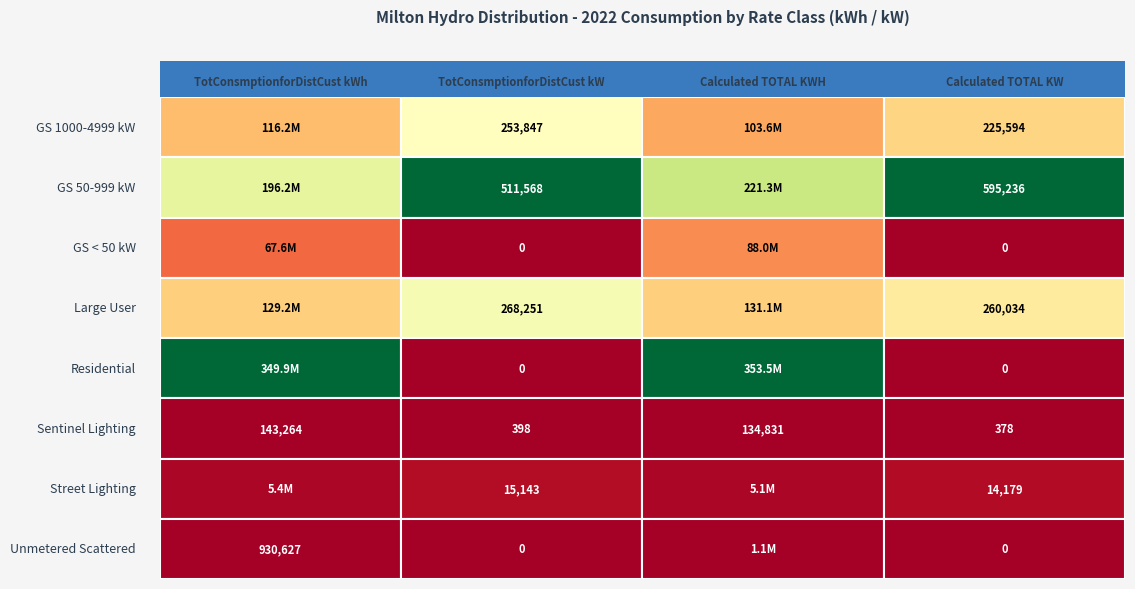

At how many categories does at least one series exceed 24784238?

2